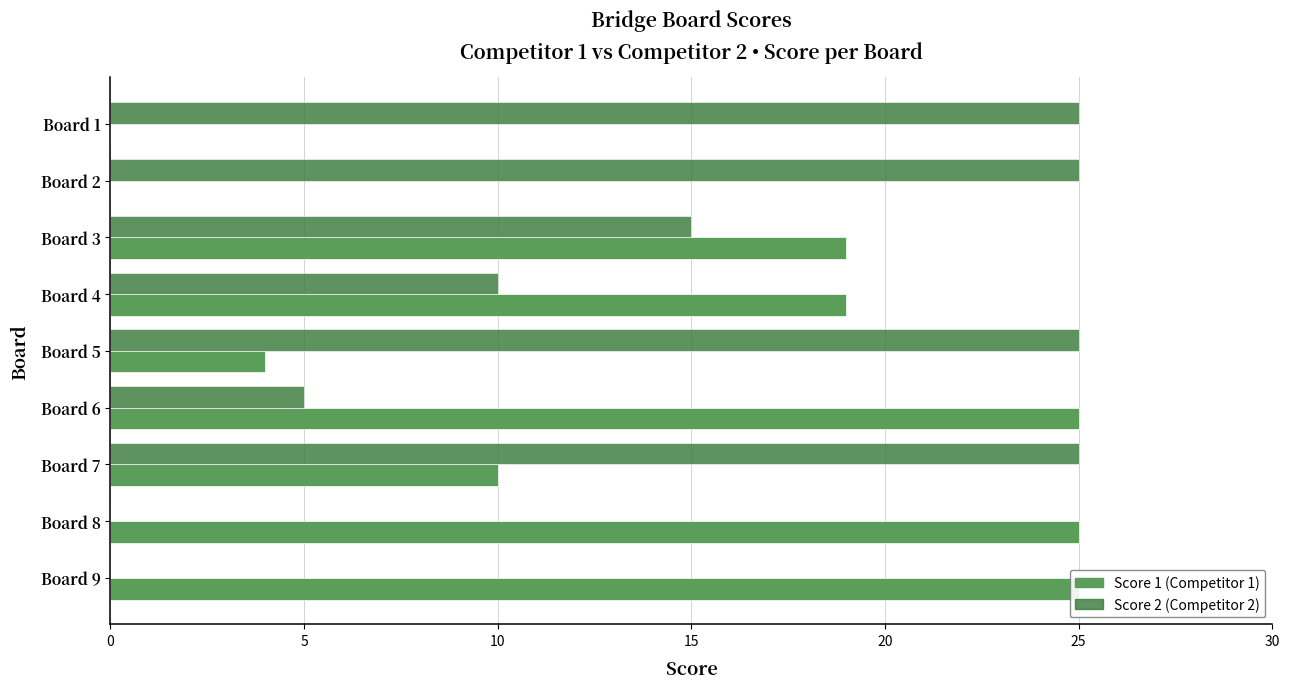

What is the total value across all series at Board 1?

25